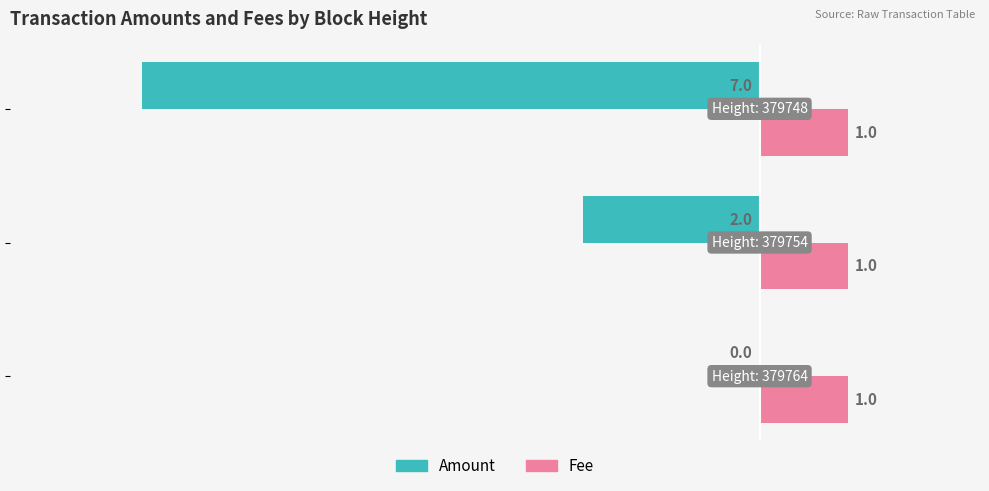

What is the sum of all Fee values?

3